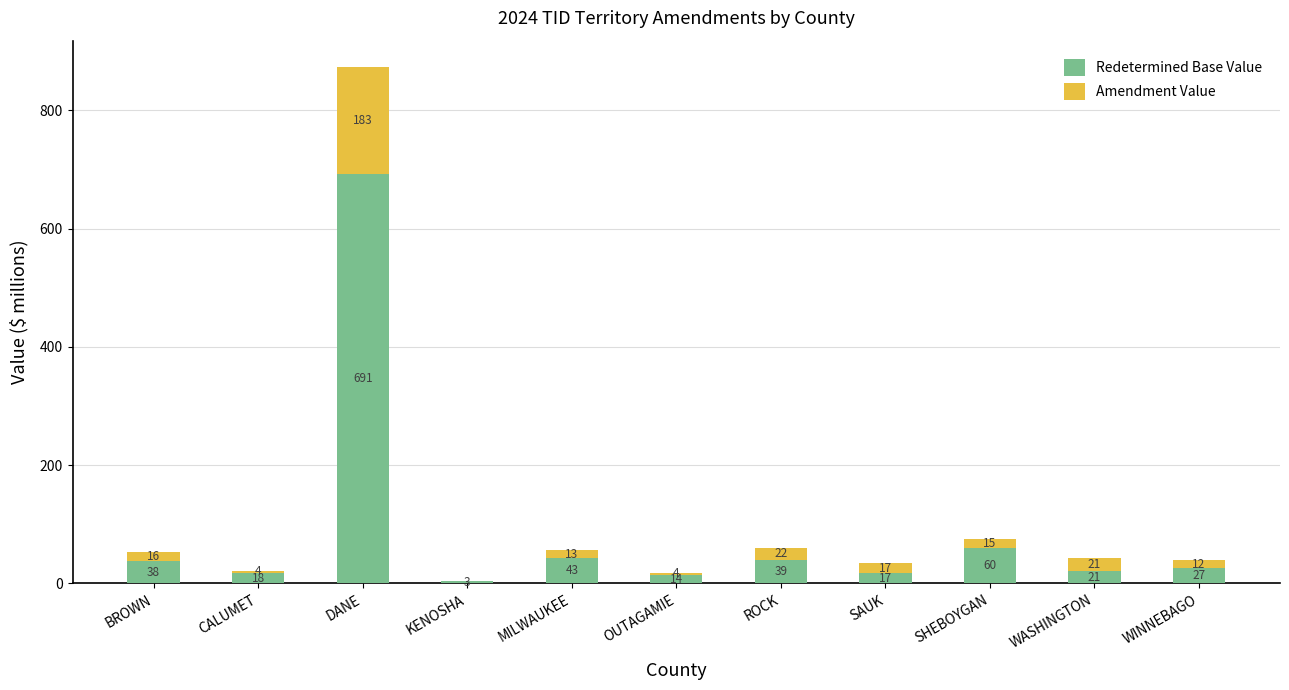

What is the greatest value displayed?

691.4